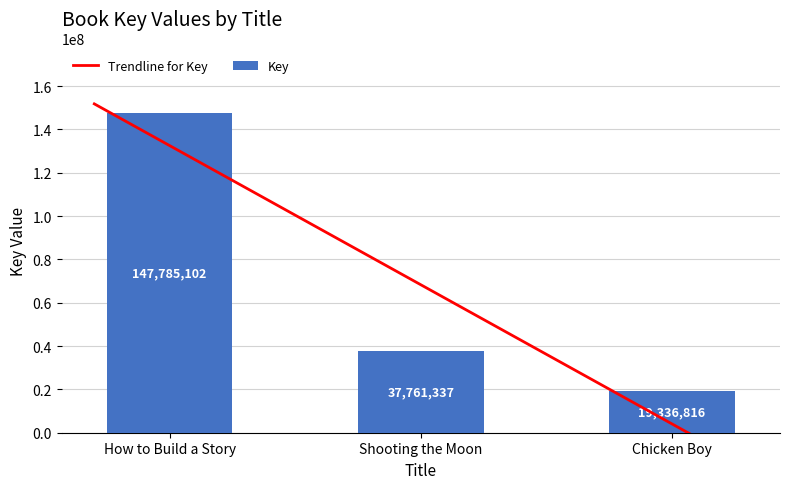

True or false: the data shows 147785102 at How to Build a Story.

True